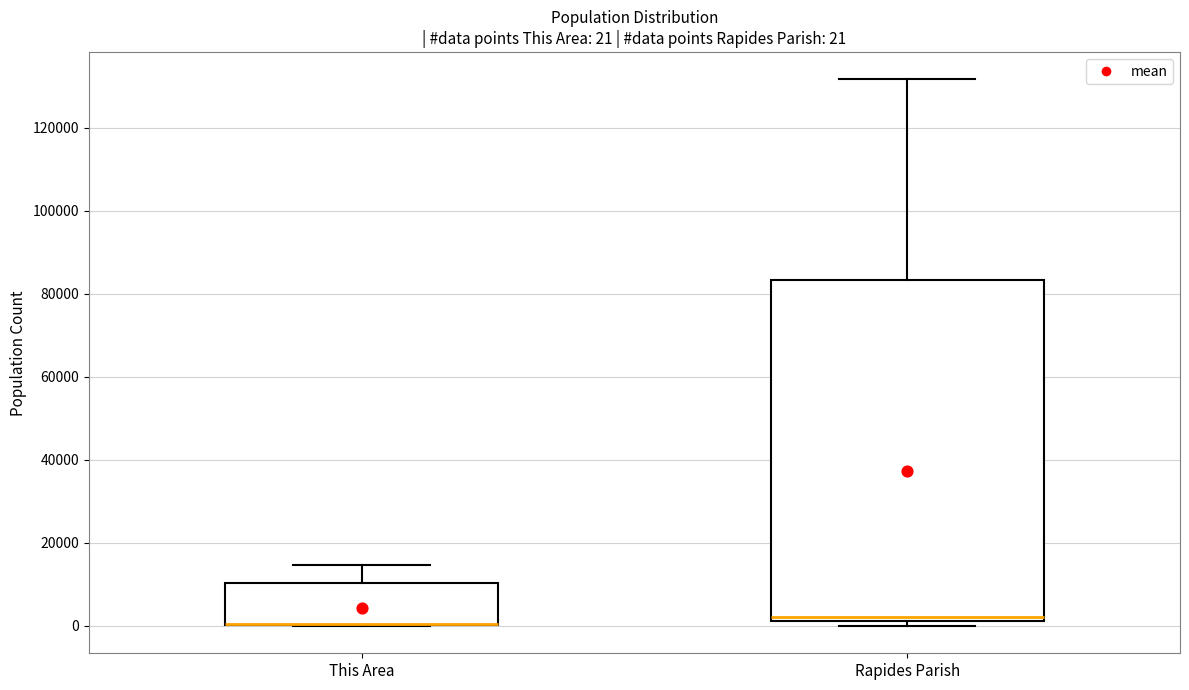

Comparing the boxes themselves (not the whiskers), which one is the tallest?

Rapides Parish